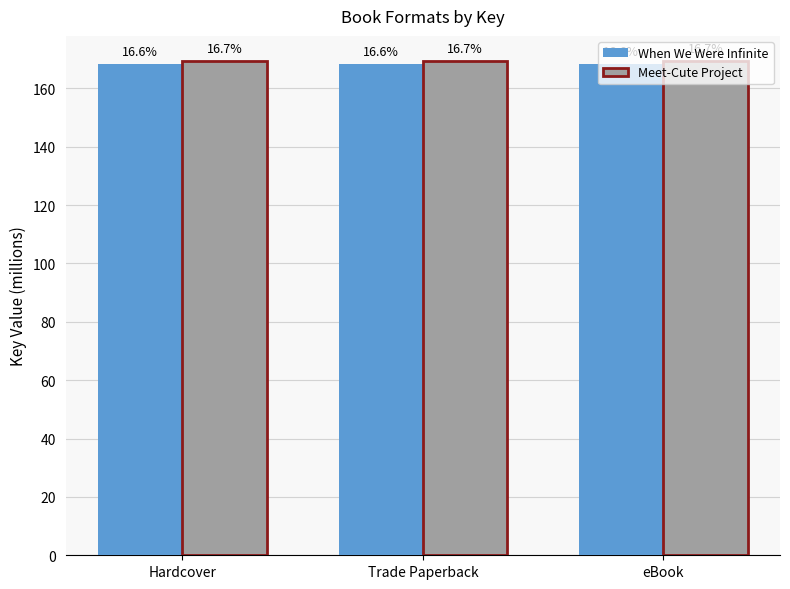

The value of Meet-Cute Project at eBook is 169.5. True or false?

True